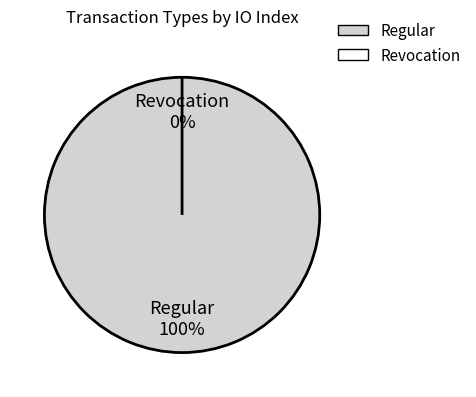

To the nearest percent, what is the difference between the largest and smallest slice percentages?

100%